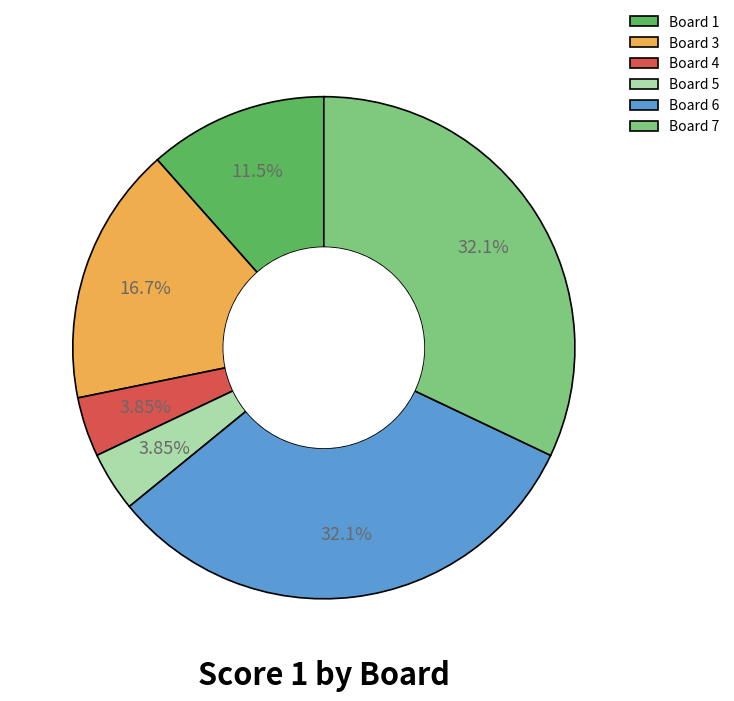

Do Board 4 and Board 7 together represent more than half of the pie?

No